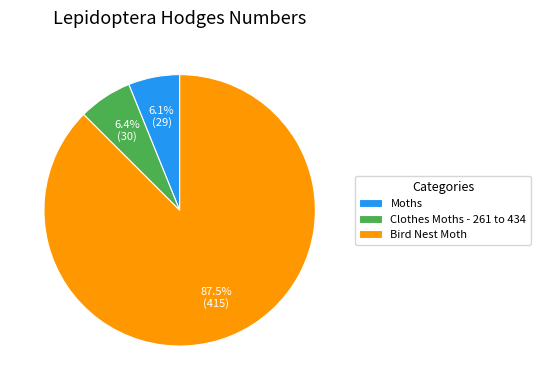

To the nearest percent, what is the average slice percentage?

33%